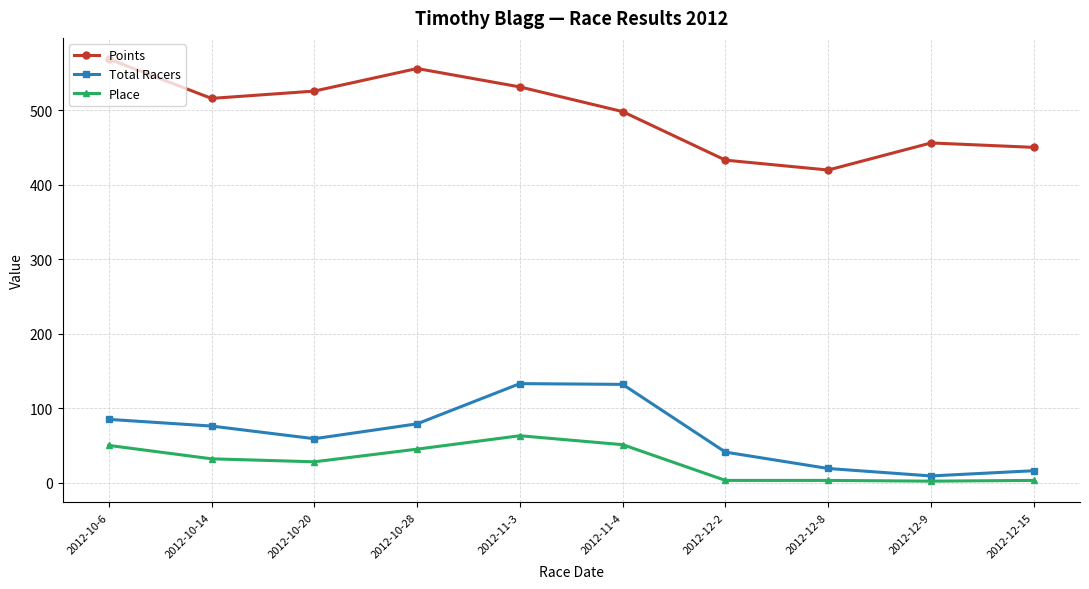

What is the difference between the second highest and minimum values in the Place series?

49.0